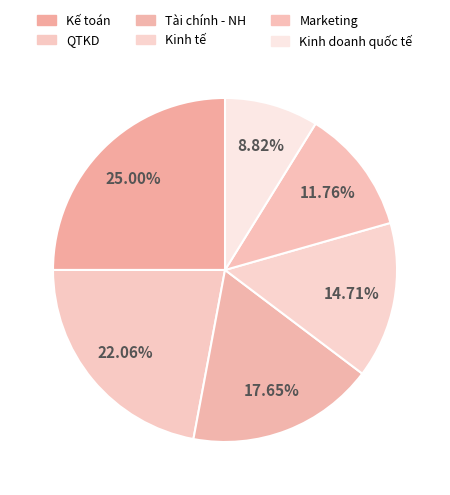

How many slices are in this pie chart?

6